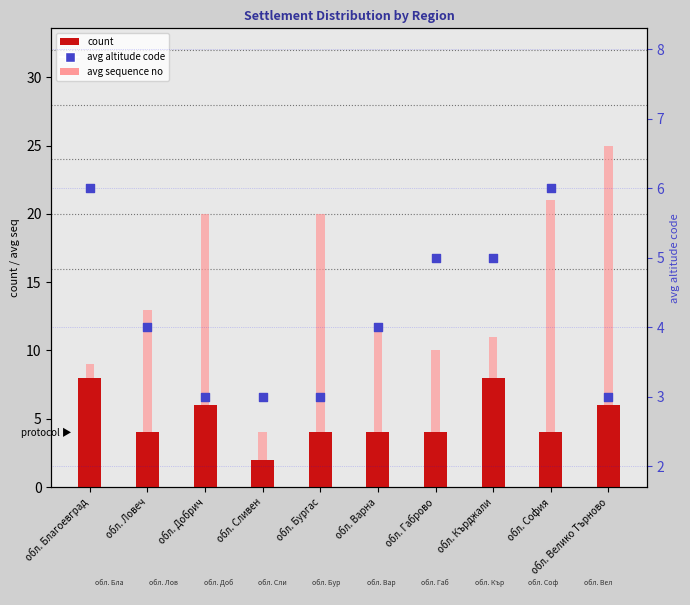

Which series reaches the maximum Y coordinate?

avg sequence no